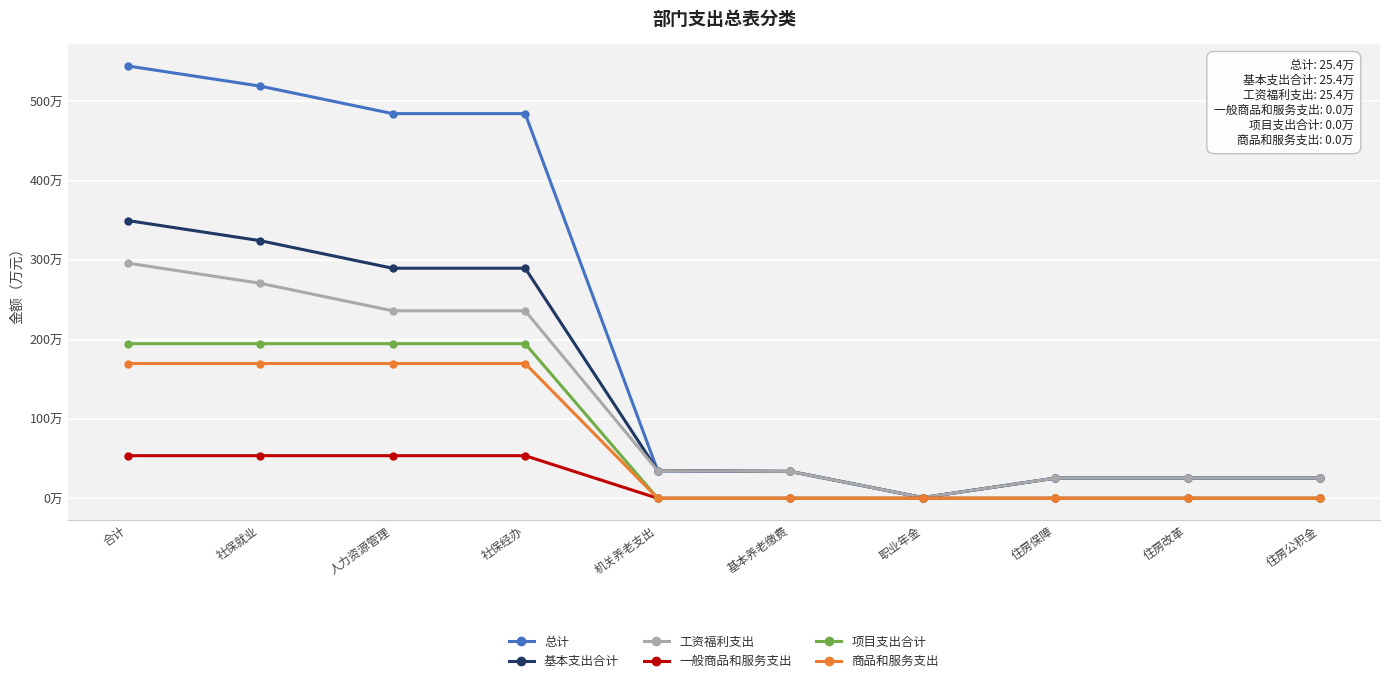

True or false: 商品和服务支出 and 项目支出合计 intersect in this chart.

False